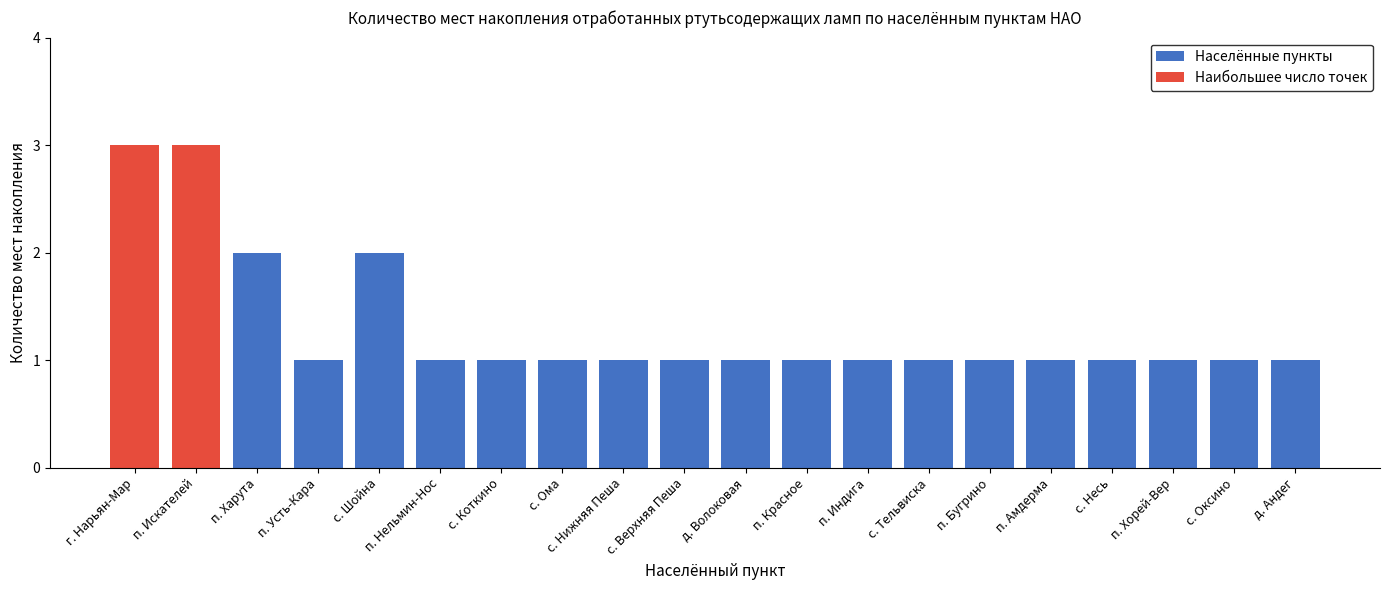

At which category is the sum across all series the highest?

г. Нарьян-Мар